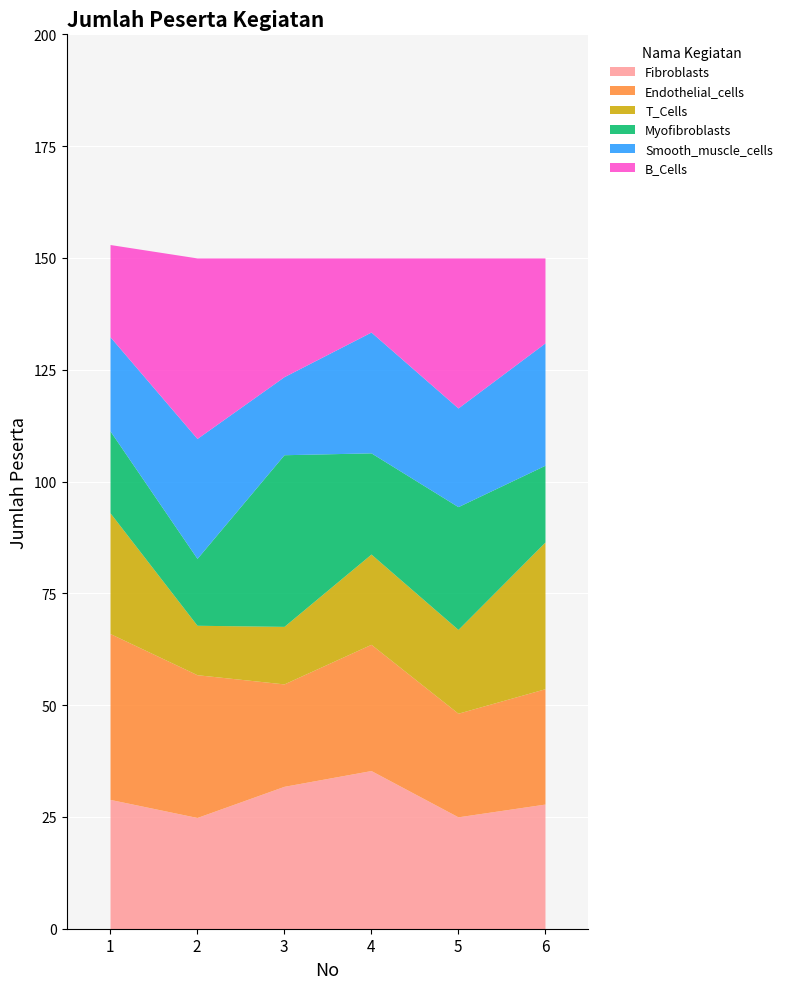

Which category has the lowest value across all series?

2